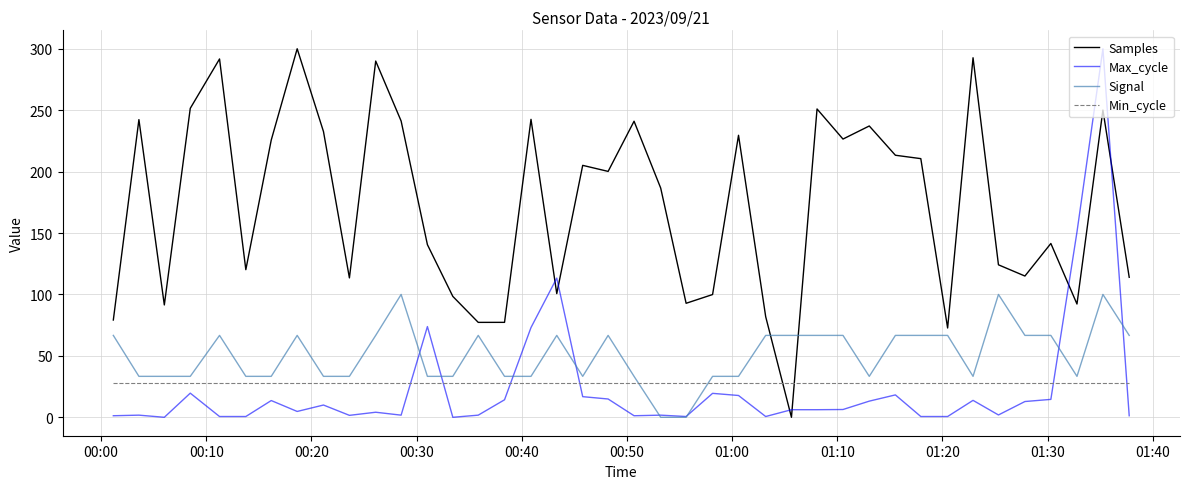

What is the greatest value displayed?

300.0